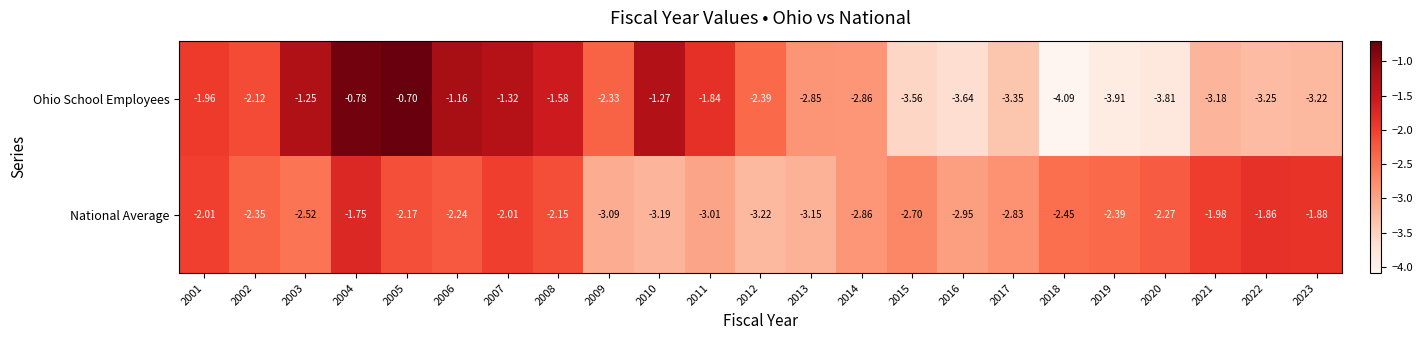

Rank the series at 2012 from lowest to highest value.

National Average, Ohio School Employees